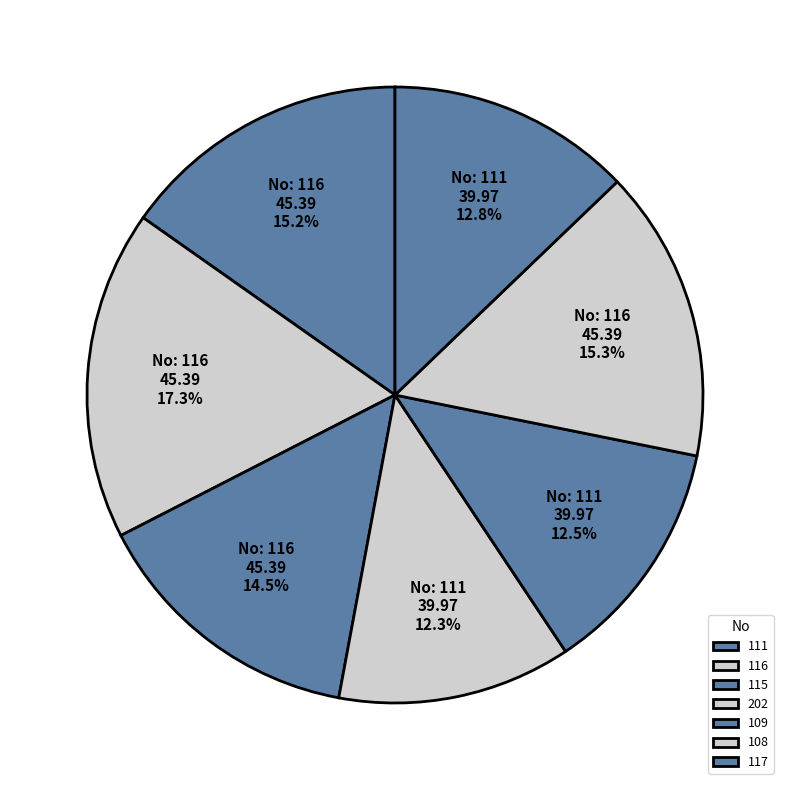

To the nearest percent, what is the difference between the 116 and 117 slice percentages?

4%